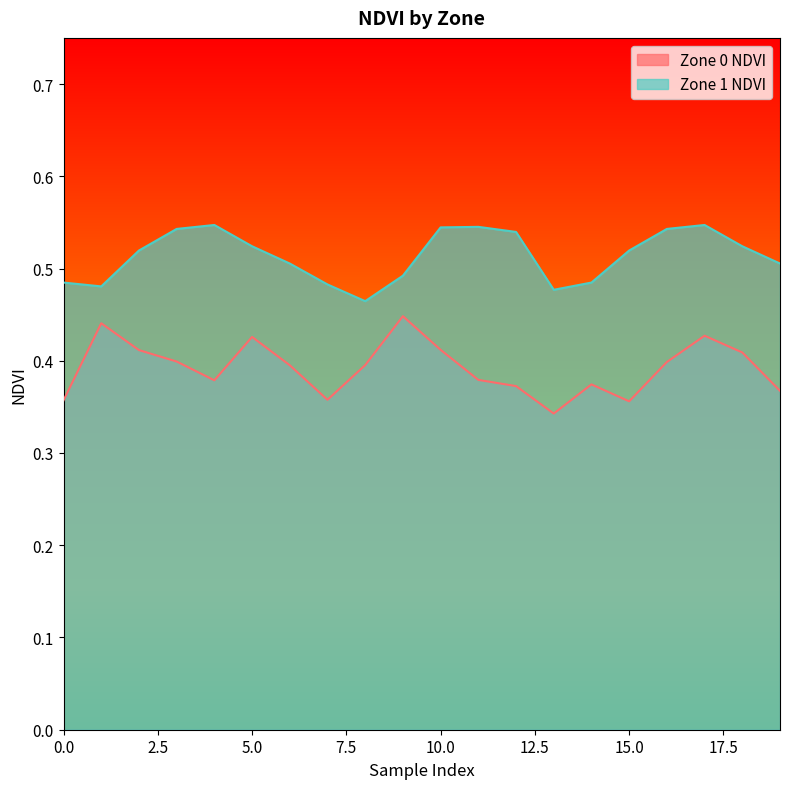

What is the value of the Zone 0 NDVI point at the 12th from the left?

0.4